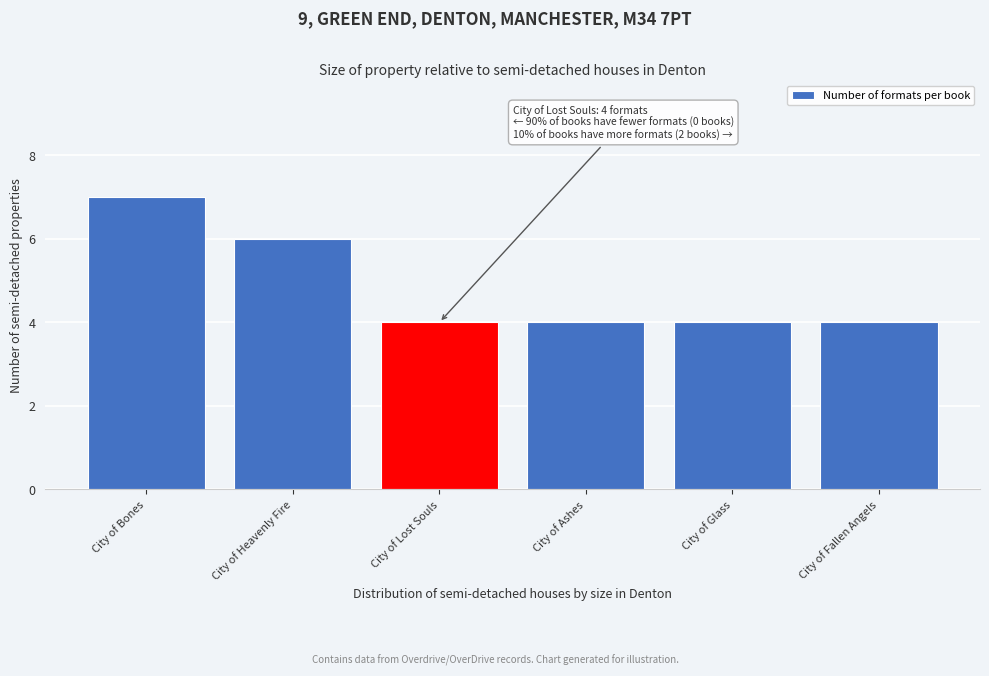

Reading left to right, what are all the values shown in this chart?

7	6	4	4	4	4